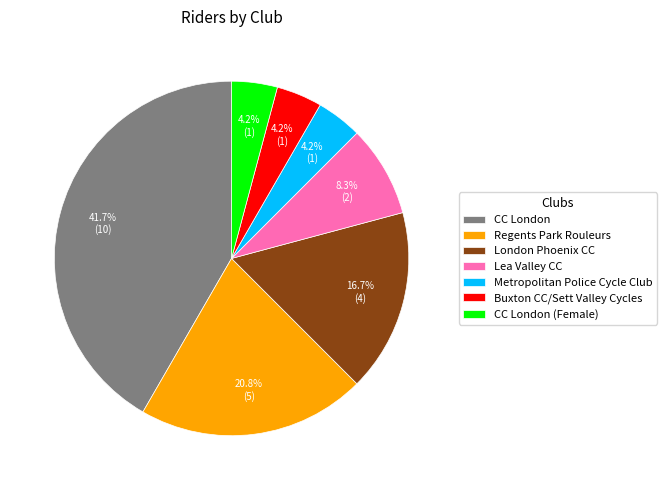

What is the largest slice in the pie chart?

CC London